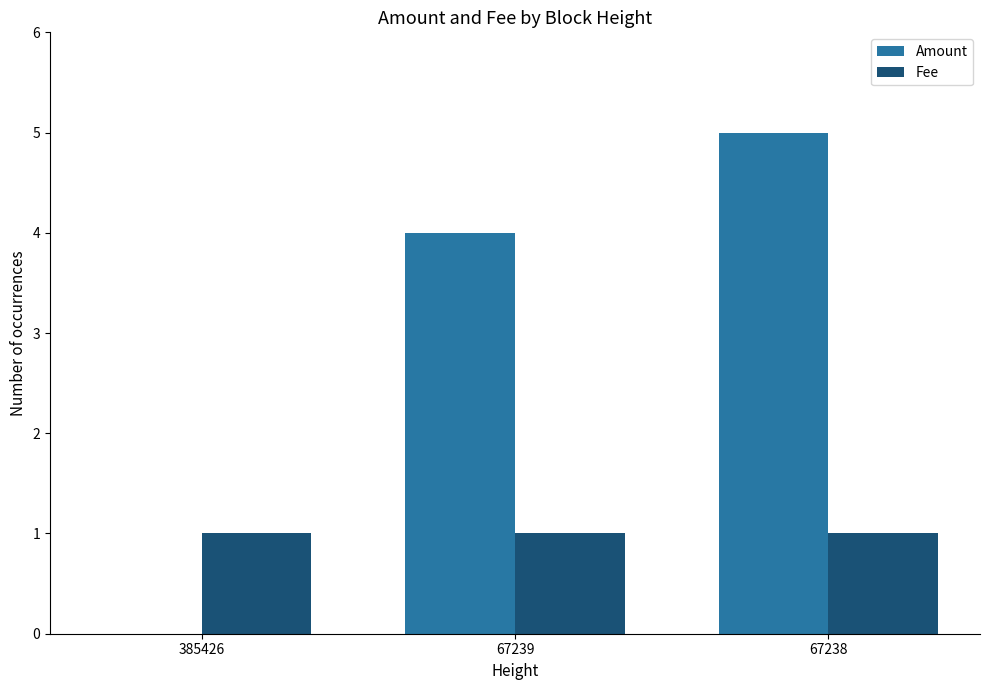

Is it true that Amount equals 4 at 67239?

True